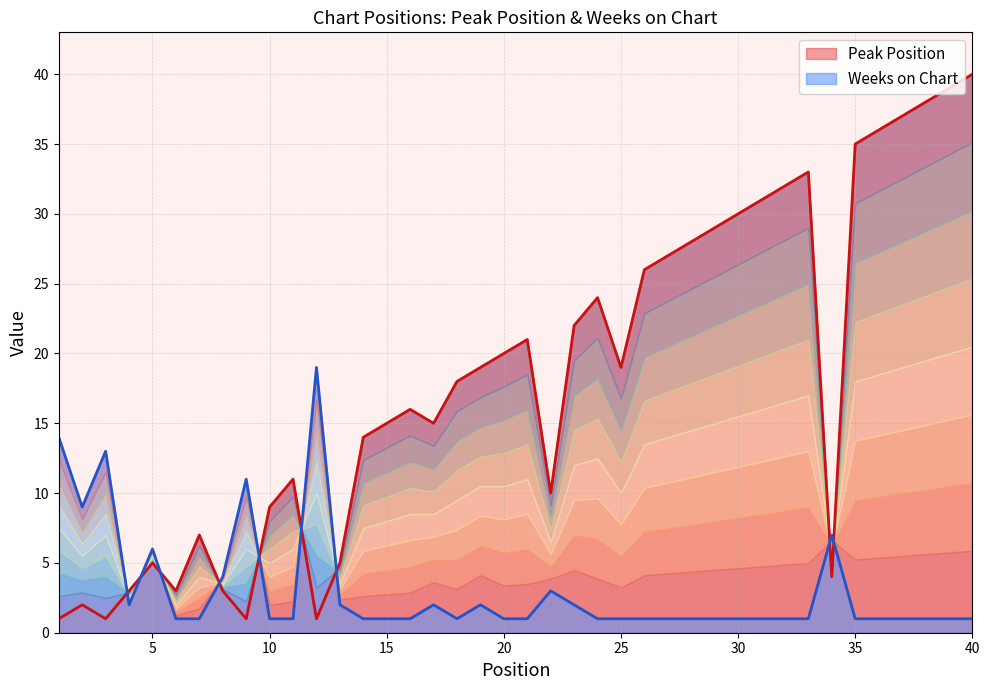

Where is the first local maximum for Weeks on Chart?

3